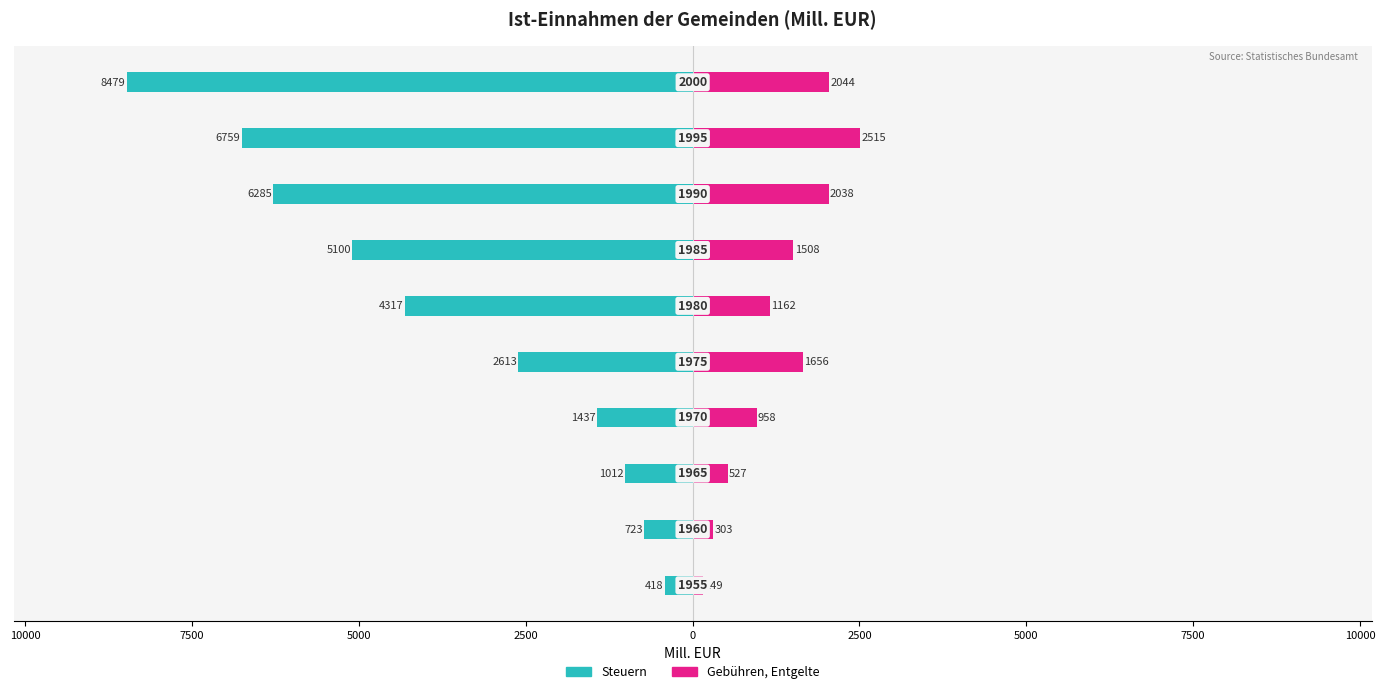

Which series has the largest range (max minus min)?

Steuern